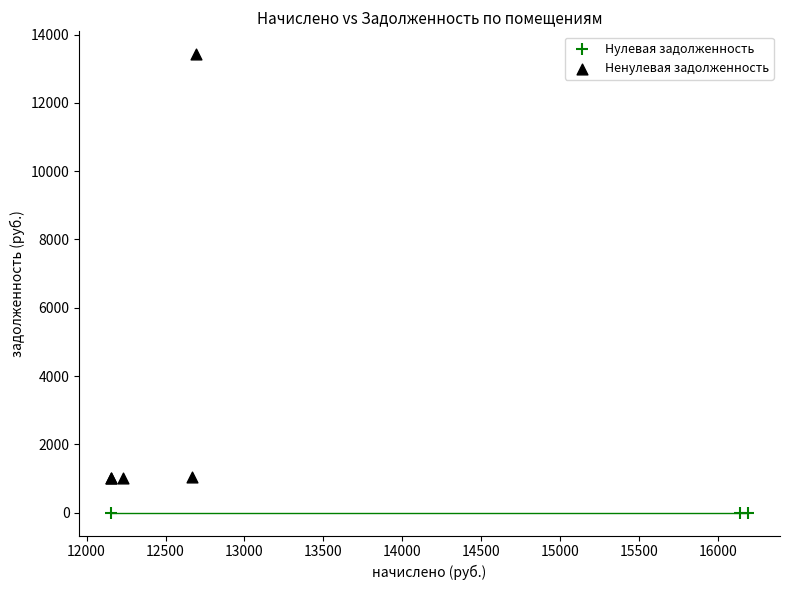

Which series contains the lowest Y value?

Нулевая задолженность